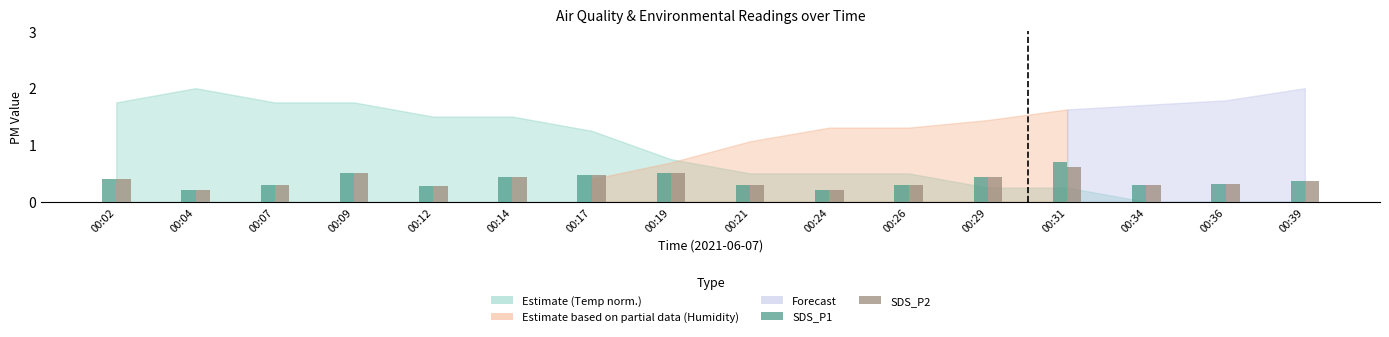

What is the total value across all series at 00:17?

0.9